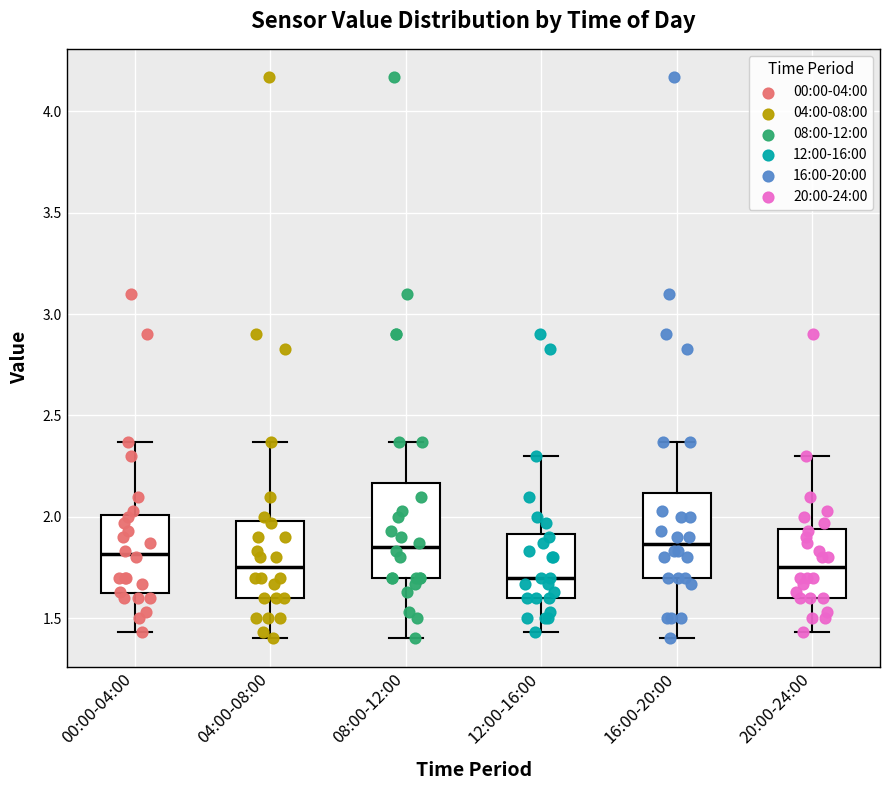

Which box has the lowest median line?

12:00-16:00